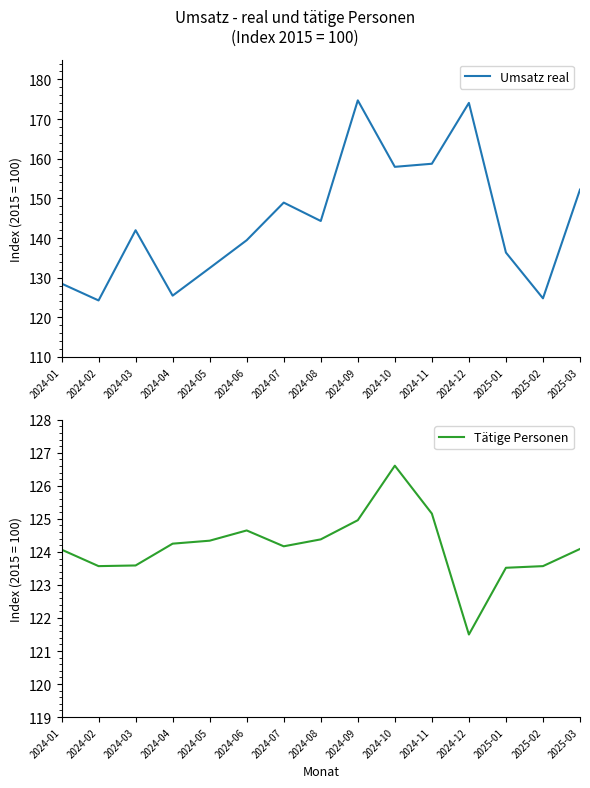

What is the label of the 13th point from the right?

2024-03